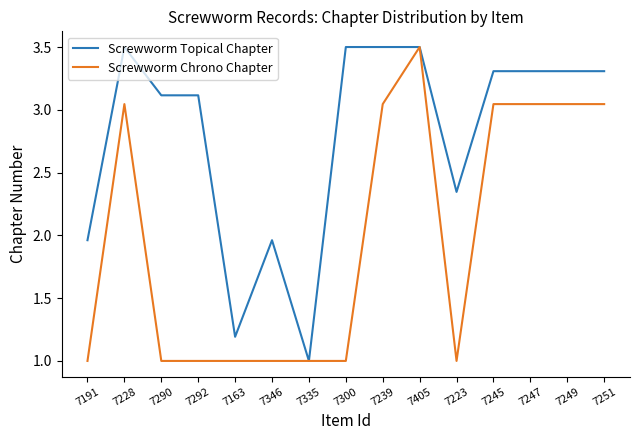

At which category is the sum across all series the highest?

7405